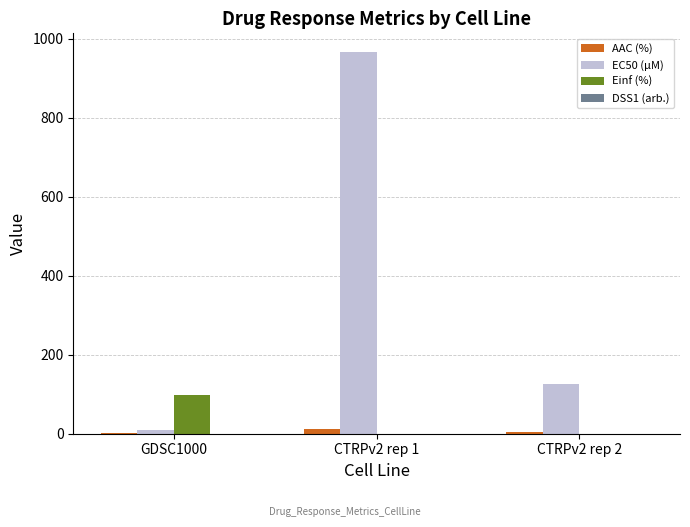

Is the value of Einf (%) at GDSC1000 greater than the value of AAC (%) at CTRPv2 rep 1?

Yes